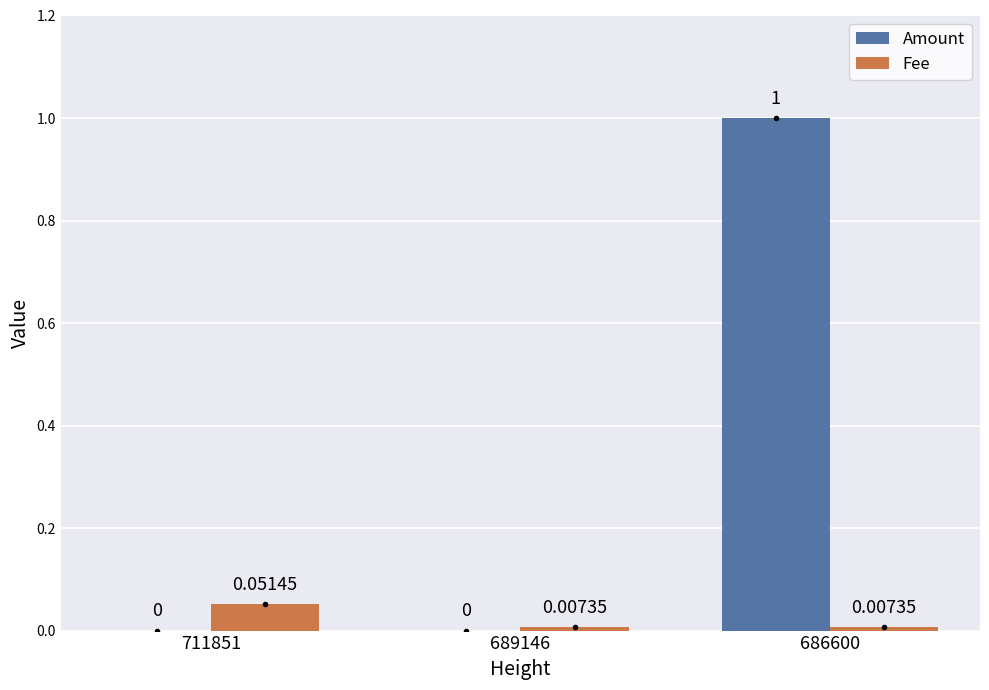

Is it true that Amount equals 1.0 at 686600?

True